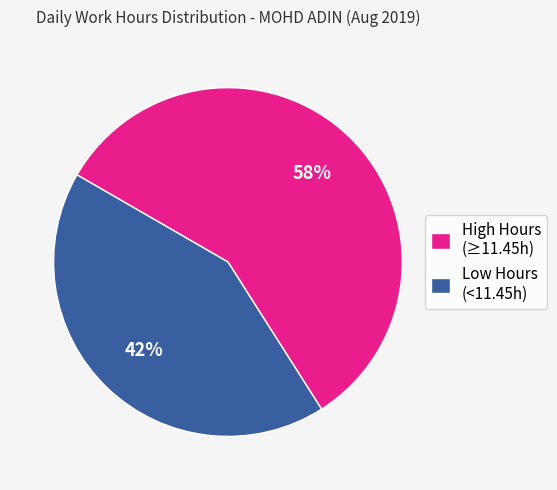

Rank the categories by value from highest to lowest.

High Hours (≥11.45h), Low Hours (<11.45h)